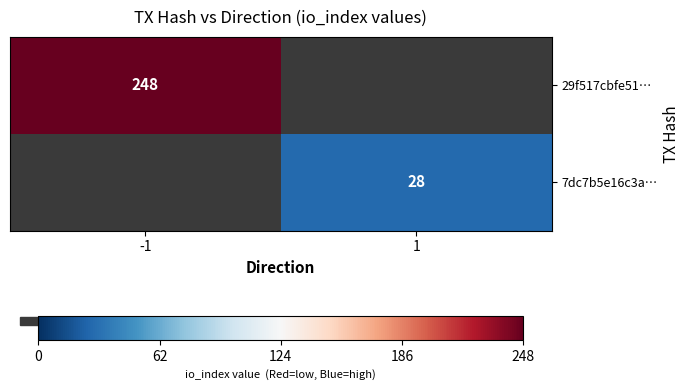

True or false: 29f517cbfe51… has a value of 87 at -1.

False